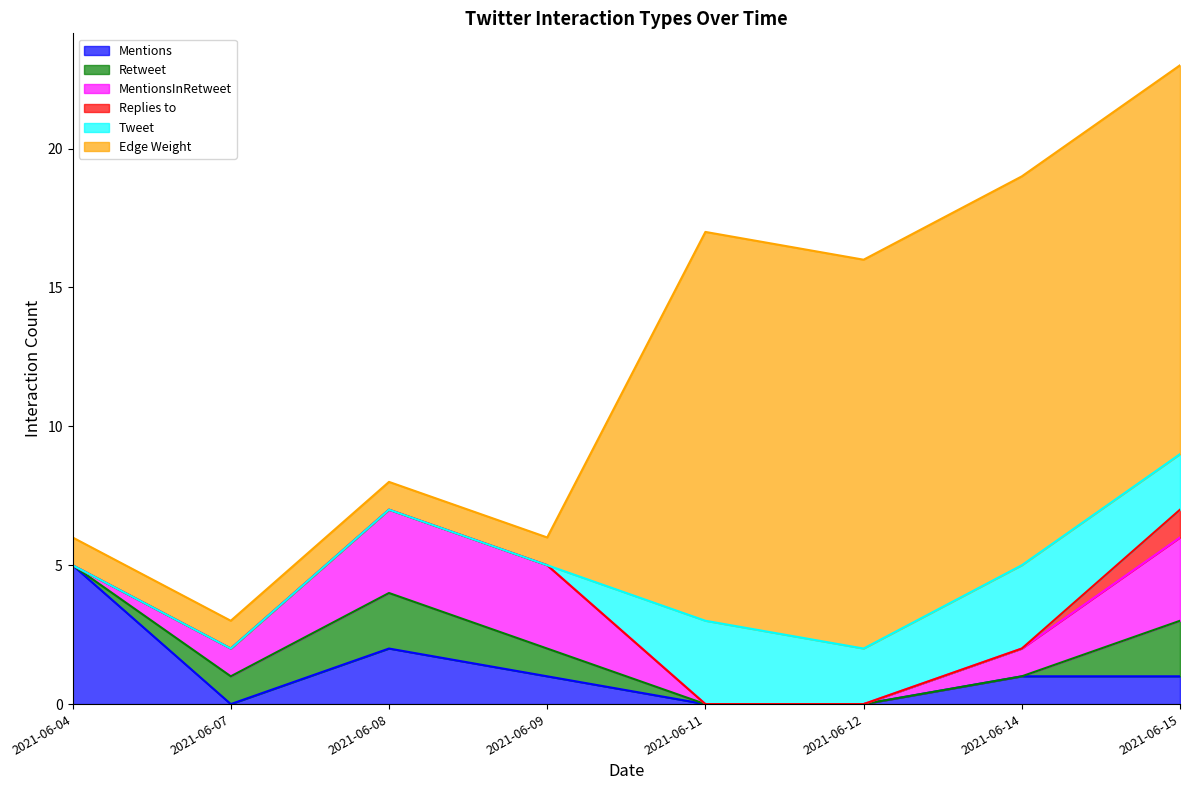

What are all the series names shown in the legend?

Mentions, Retweet, MentionsInRetweet, Replies to, Tweet, Edge Weight